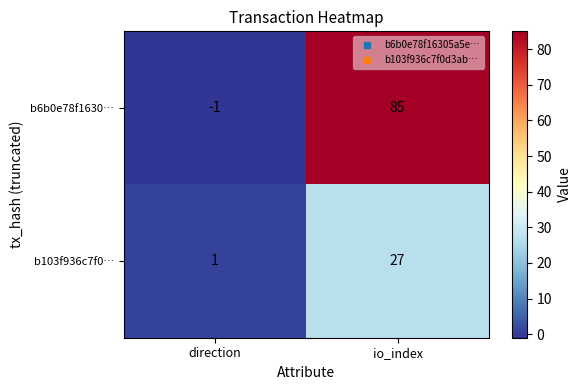

True or false: b103f936c7f0… has a value of 27 at io_index.

True